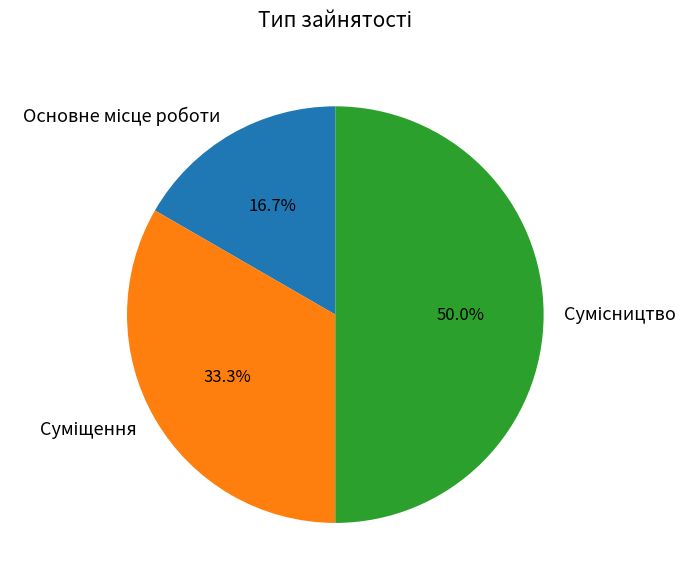

The Сумісництво slice represents 50% of the pie. True or false?

True